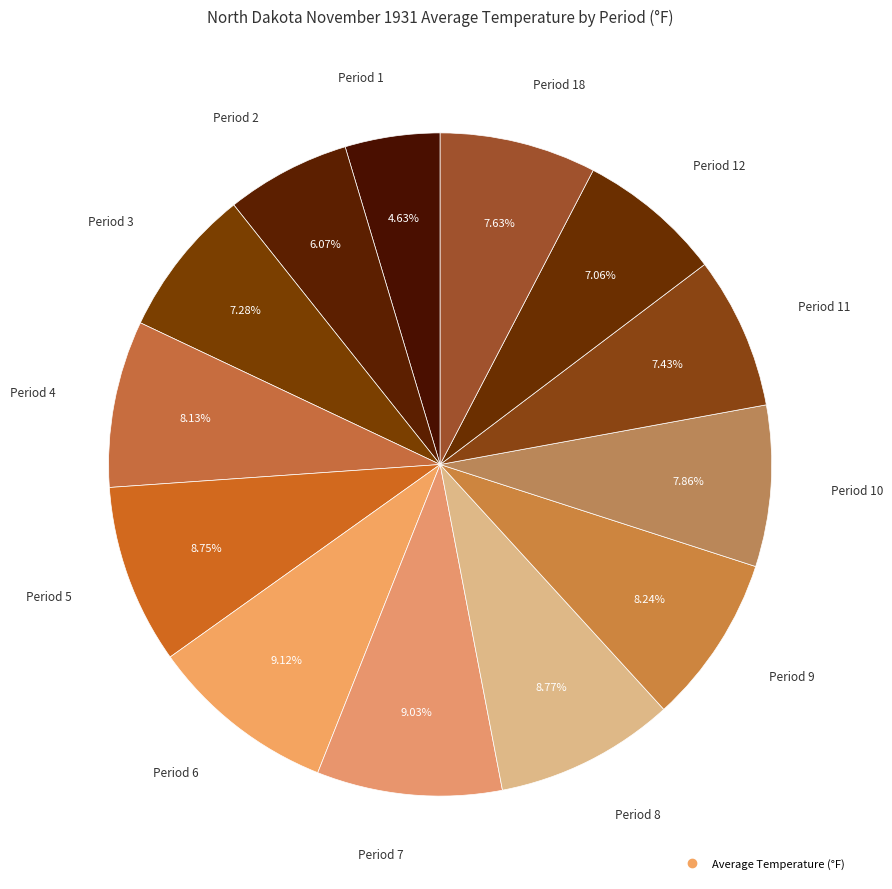

Count the number of slices in the pie.

13